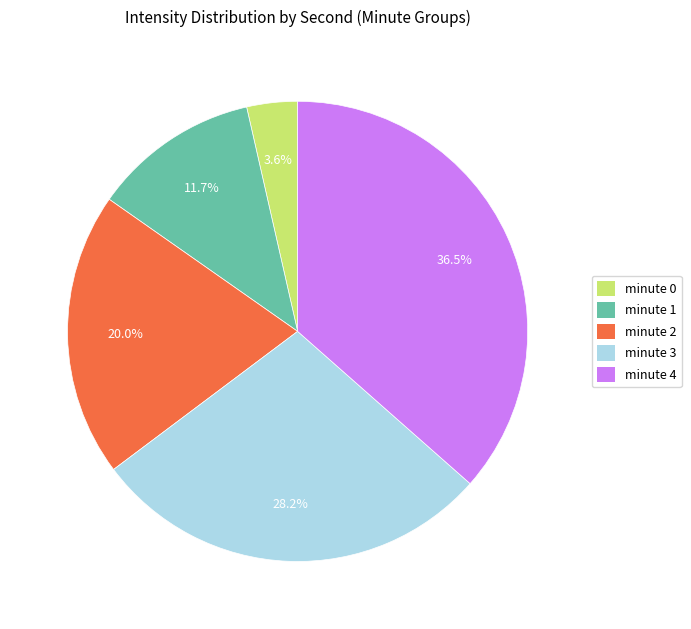

How many segments does this pie chart have?

5